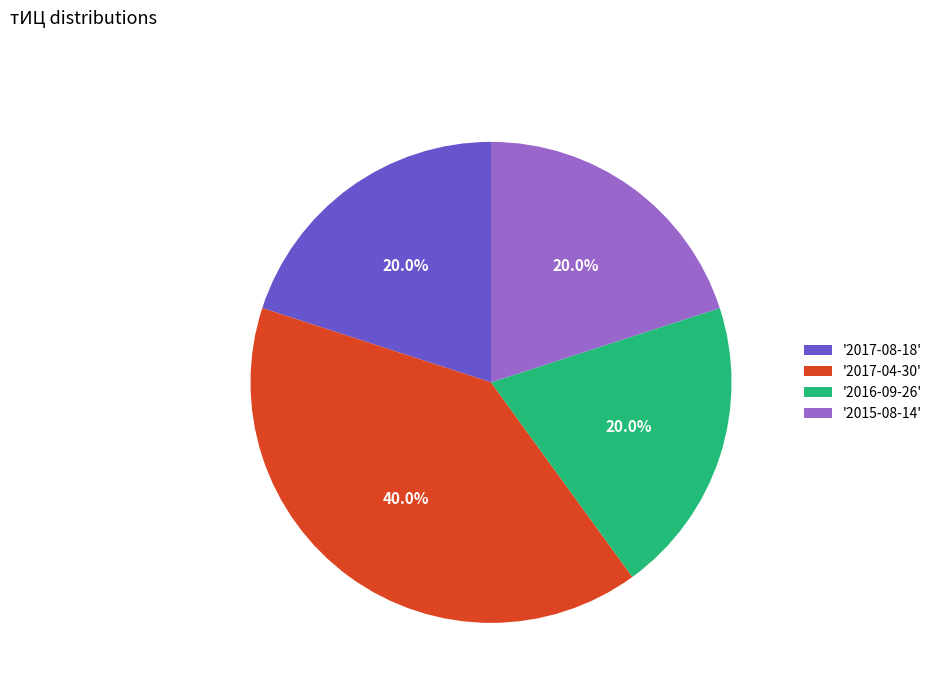

Is the sum of '2017-04-30' and '2017-08-18' greater than half?

Yes